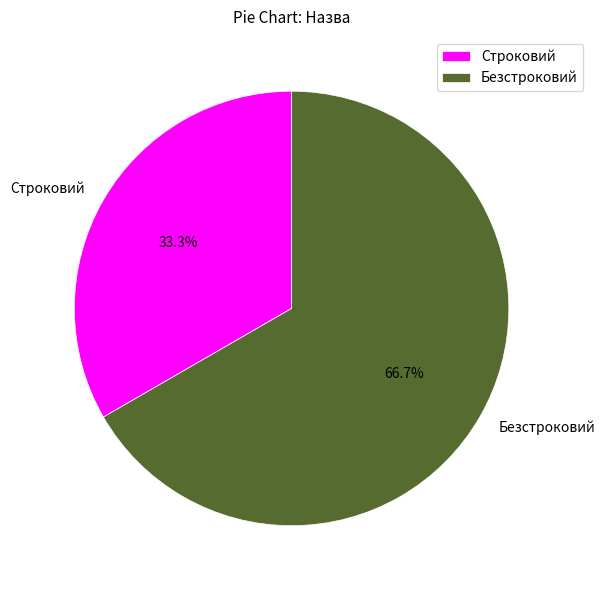

To the nearest percent, what is the average slice percentage?

50%